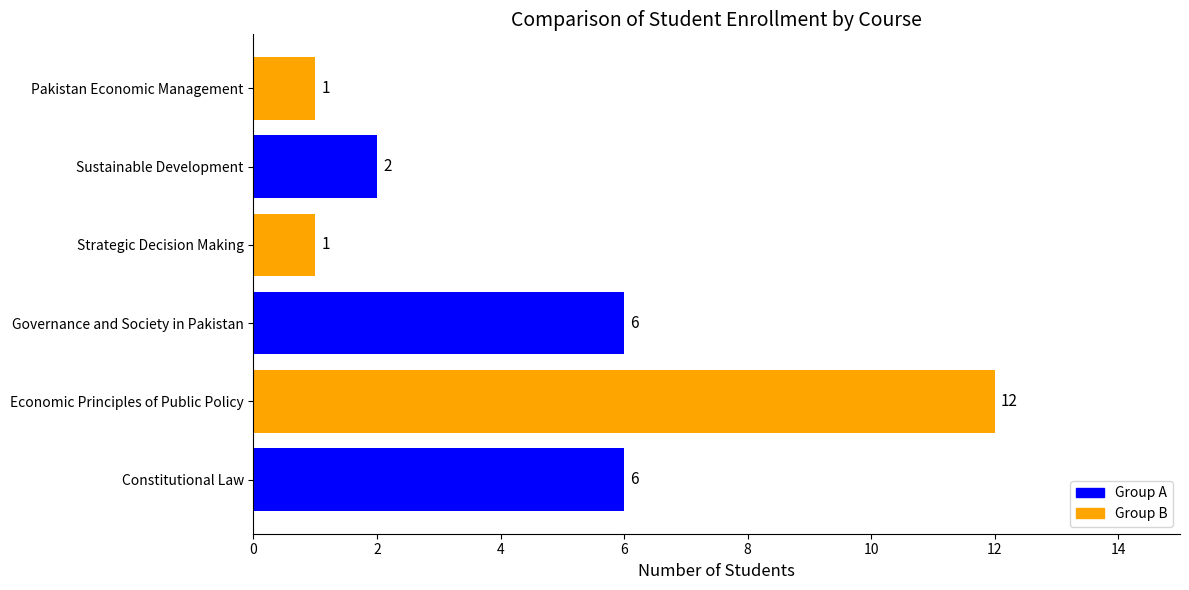

What is the difference between the values at Constitutional Law and Pakistan Economic Management?

5